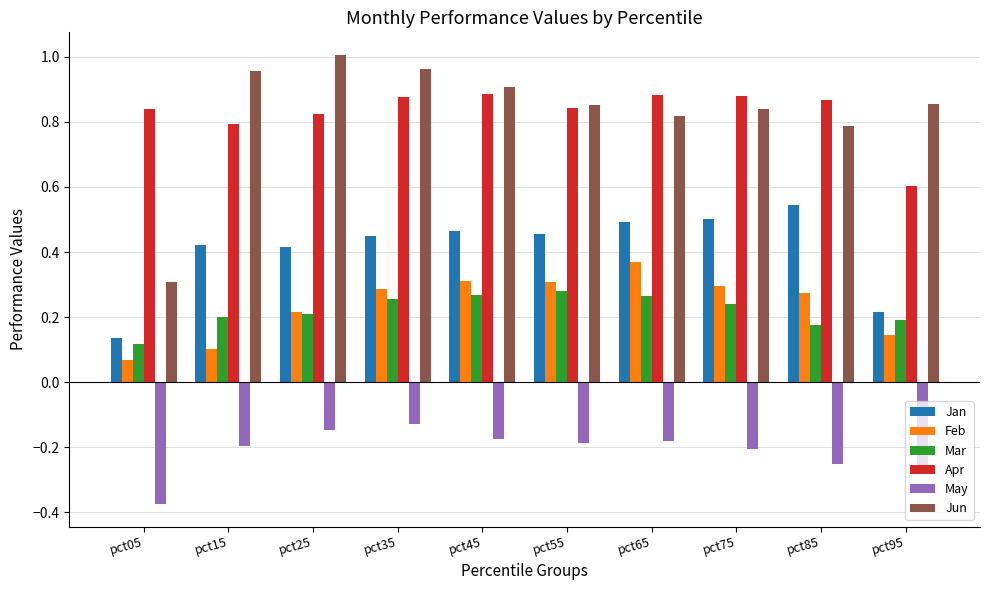

How many distinct data groups are displayed?

6